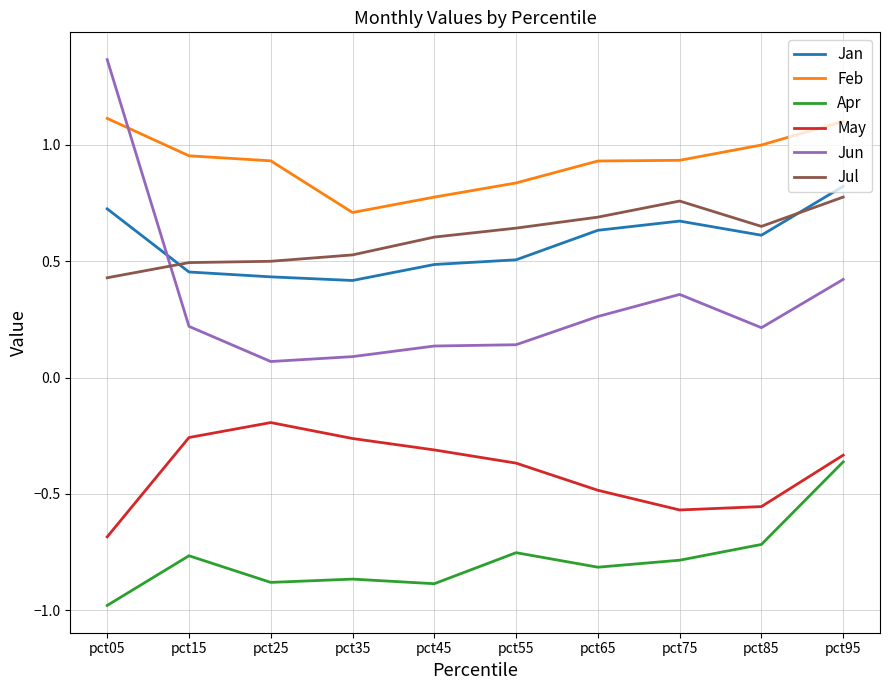

What are all the series names shown in the legend?

Jan, Feb, Apr, May, Jun, Jul